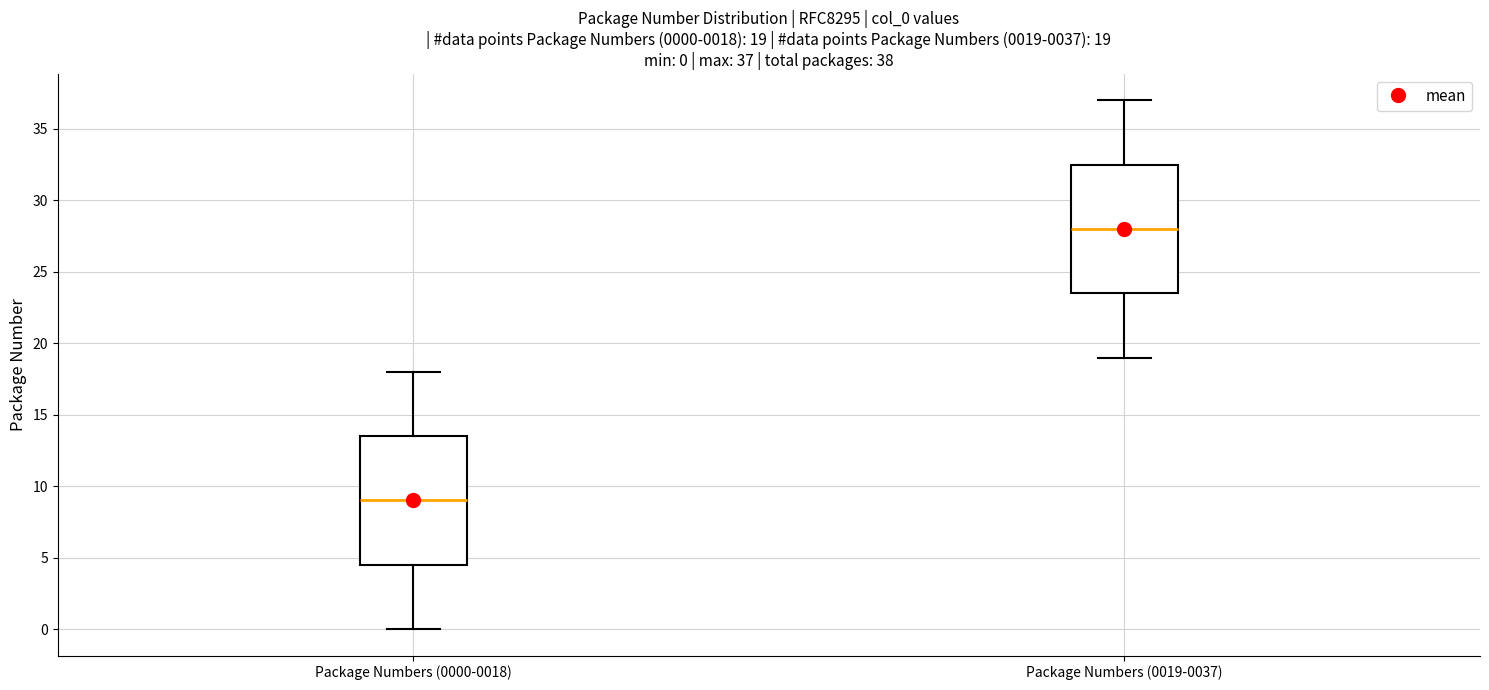

Which box has the highest median line?

Package Numbers (0019-0037)